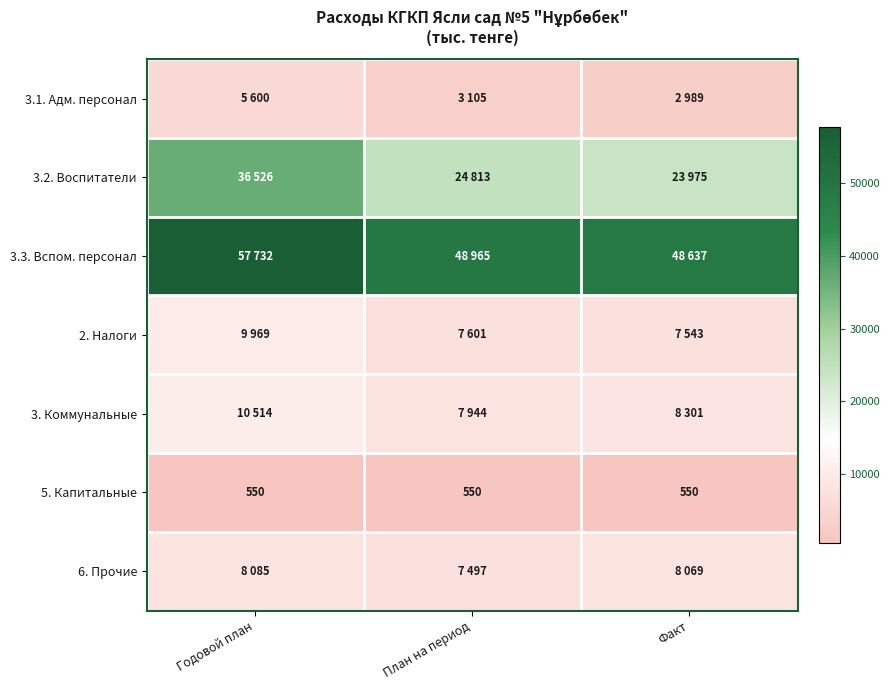

Read the 5. Капитальные value at План на период.

550